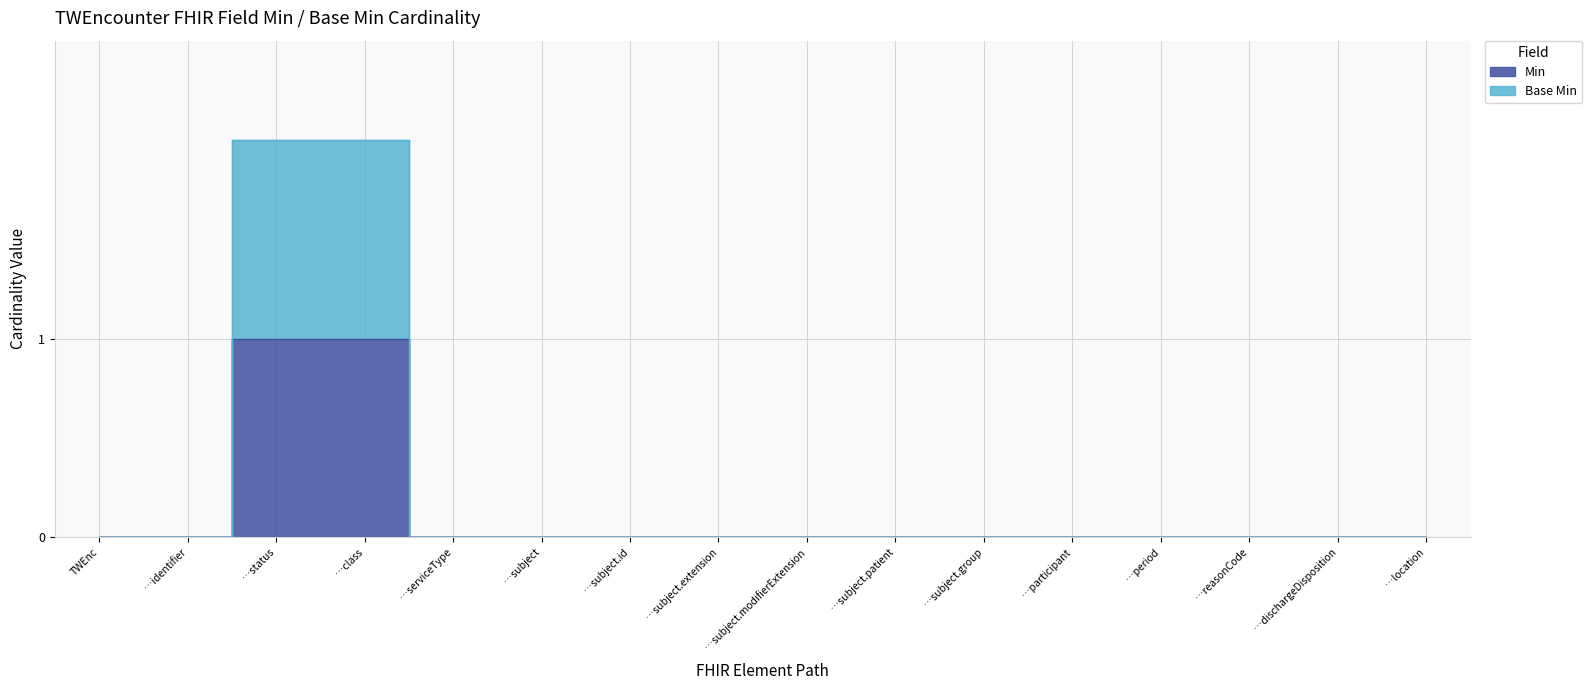

True or false: Min and Base Min cross at least once.

False